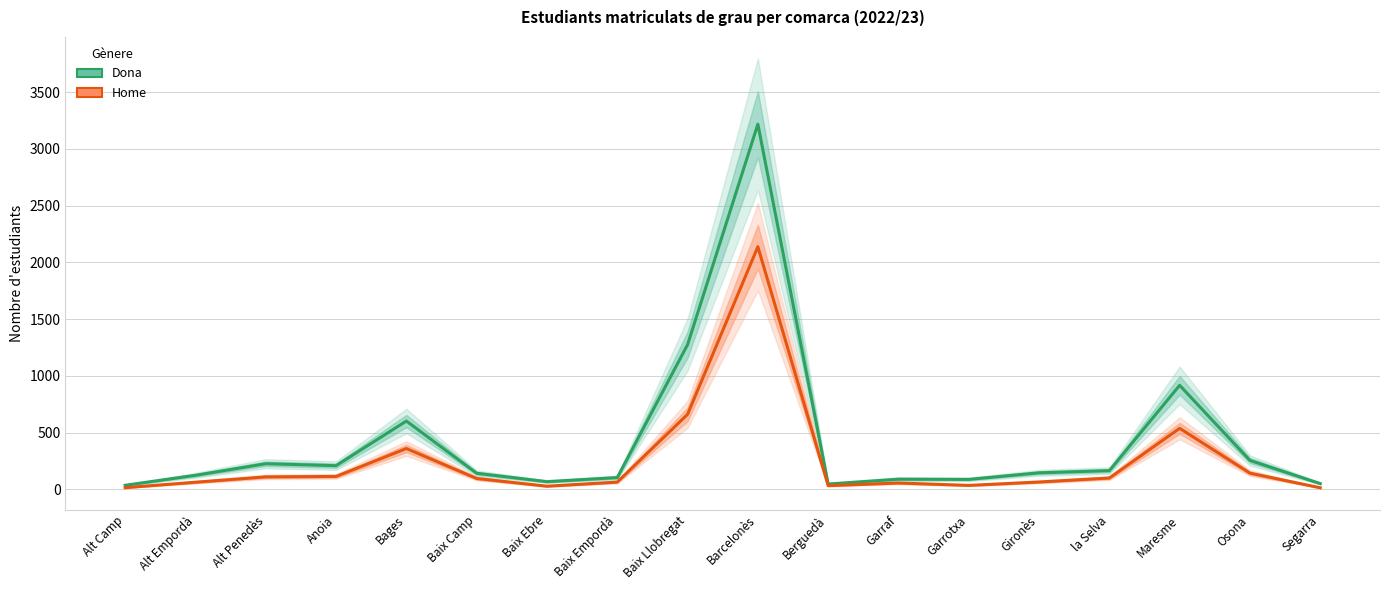

How many values in the Home series exceed 96?

8